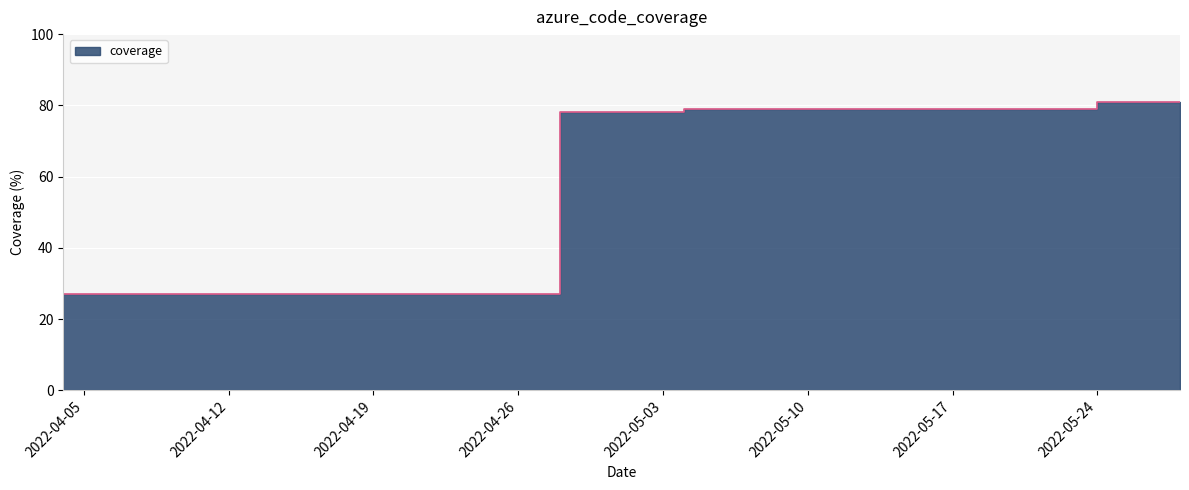

What is the label of the 1st point from the right?

2022-05-28